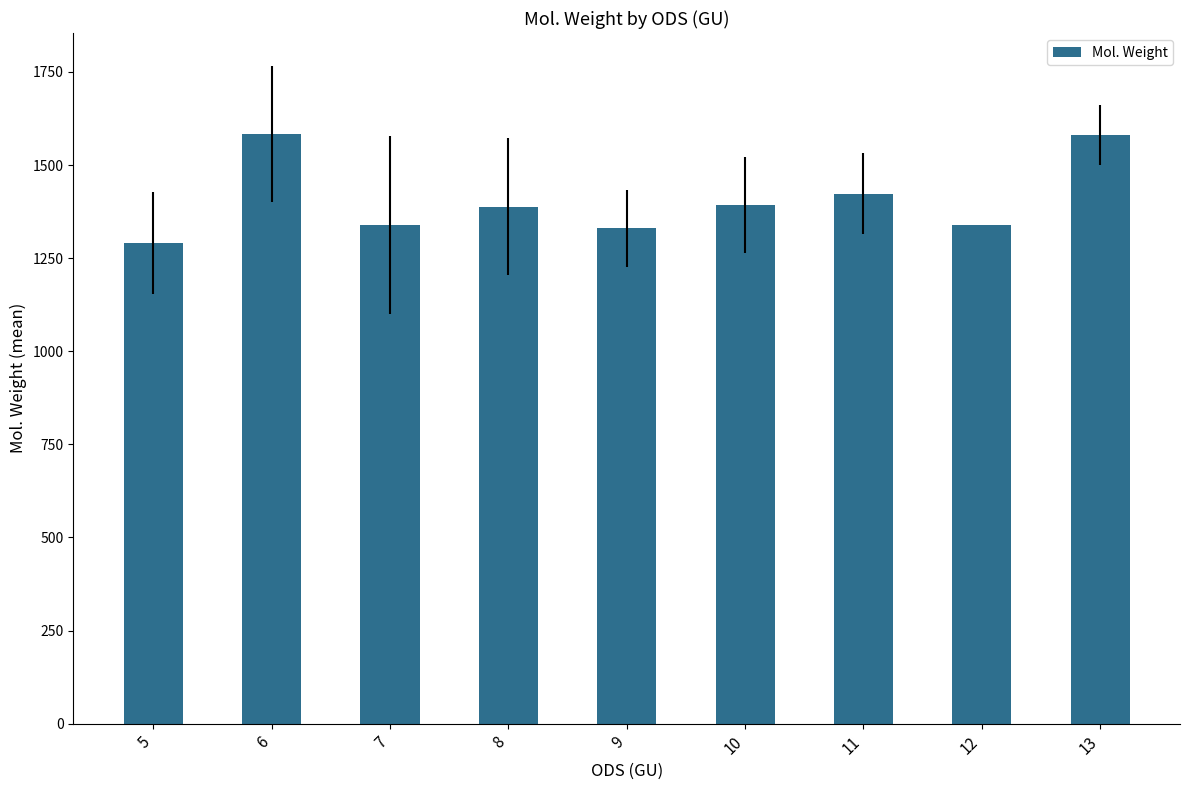

What is the greatest value displayed?

1583.2